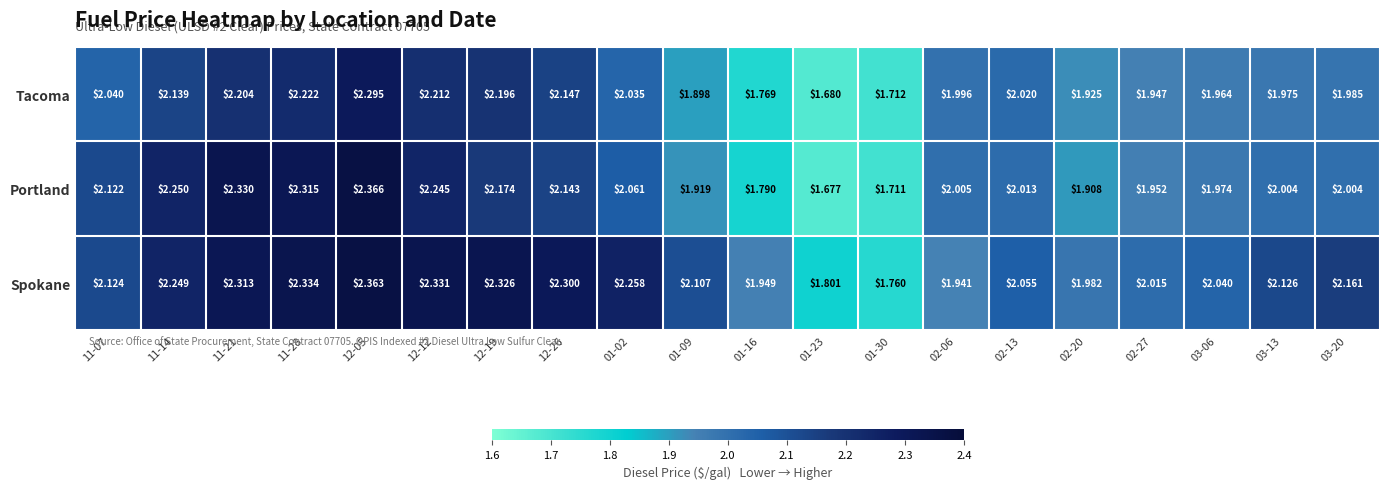

Rank the series by their maximum value, from highest to lowest.

Portland, Spokane, Tacoma